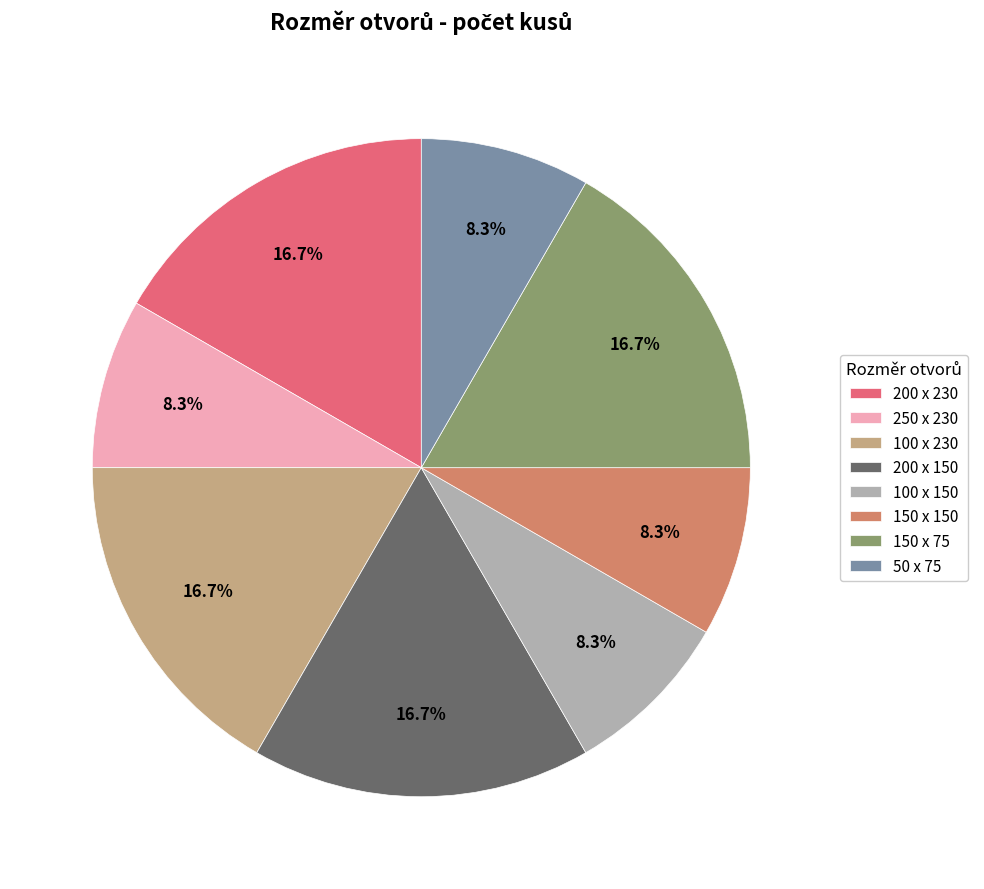

Approximately how many times larger is the value at 200 x 150 compared to 250 x 230?

2.0